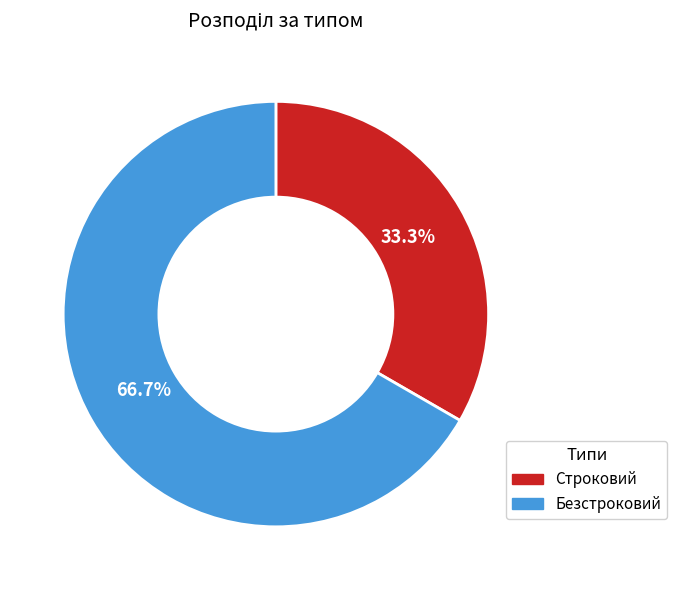

What portion of the pie excludes Безстроковий?

33.3%